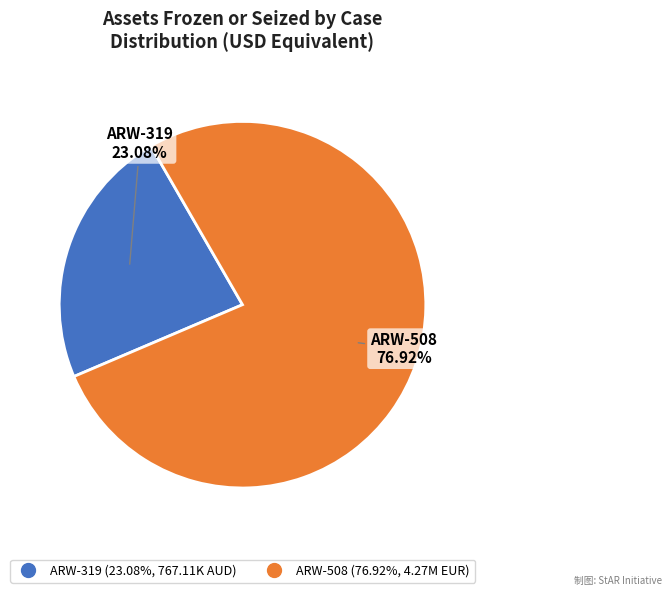

What is the ratio of the value at ARW-508 to the value at ARW-319?

3.3